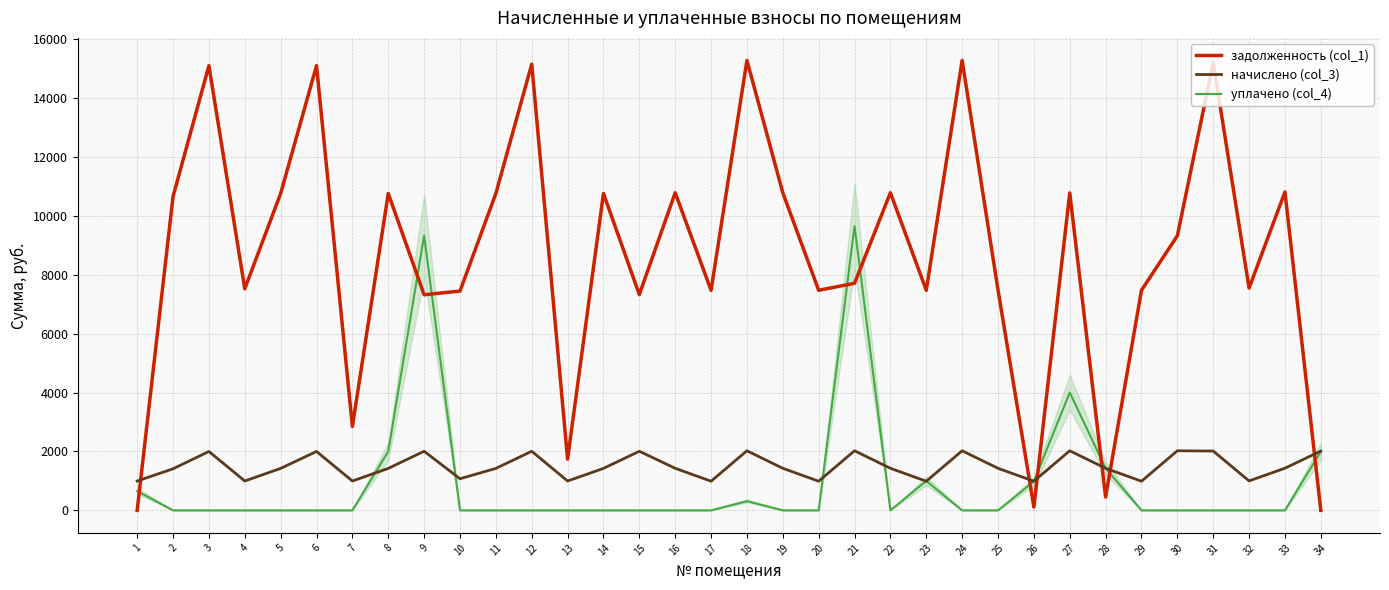

List the series in order of their peak value, lowest first.

начислено (col_3), уплачено (col_4), задолженность (col_1)